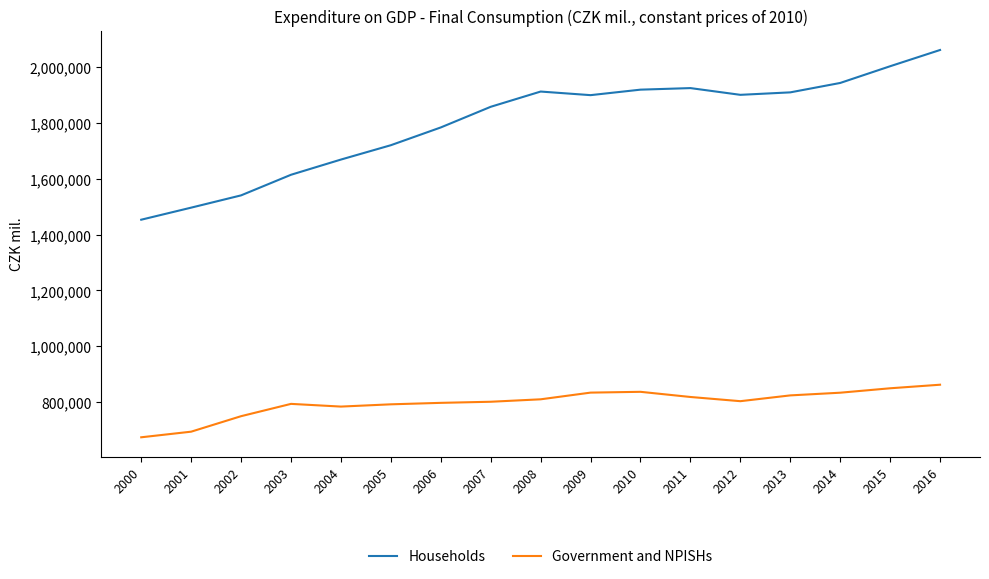

Which series has the widest spread of values?

Households